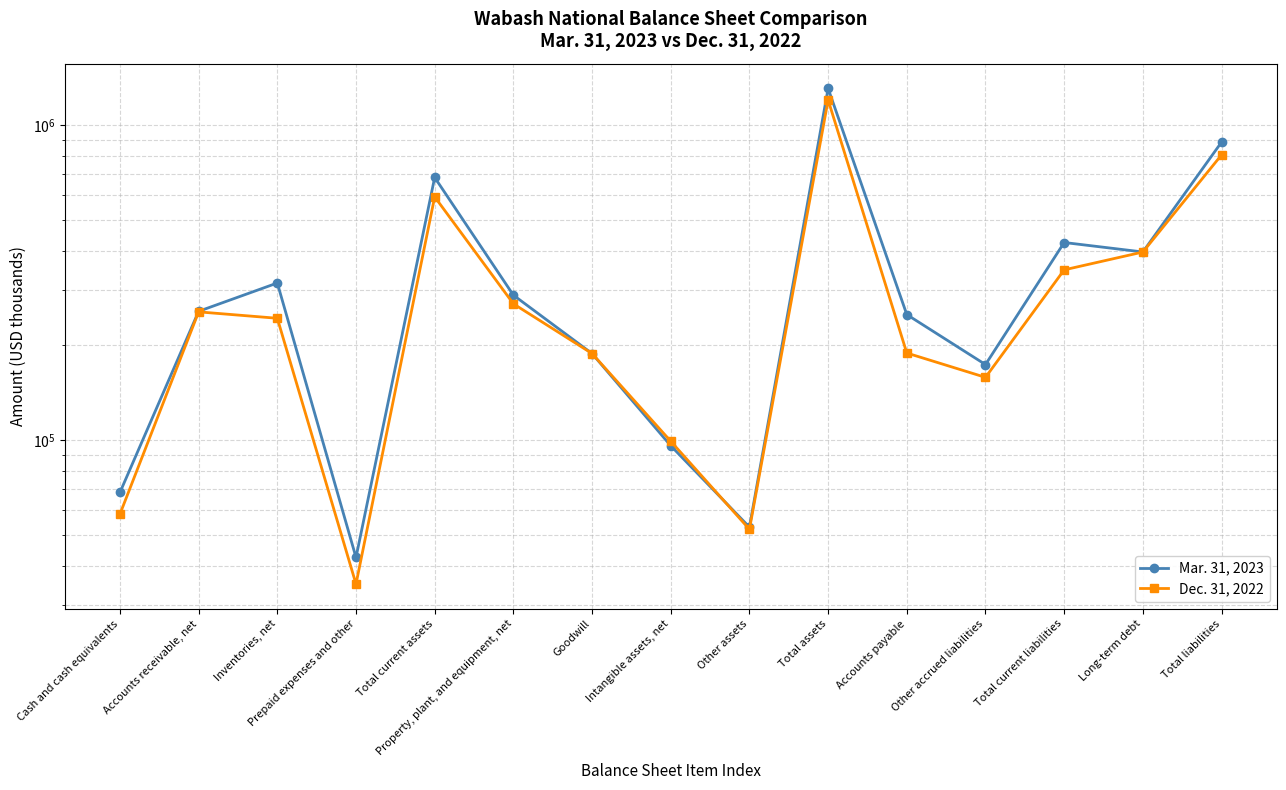

What is the difference between the maximum and second lowest values in the Mar. 31, 2023 series?

1256192